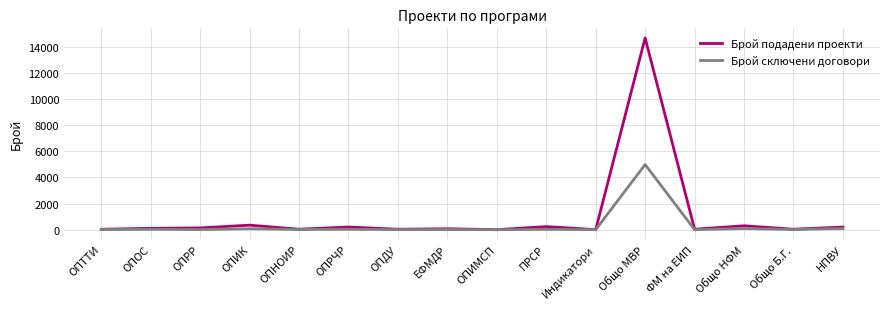

What is the maximum value shown in the chart?

14659